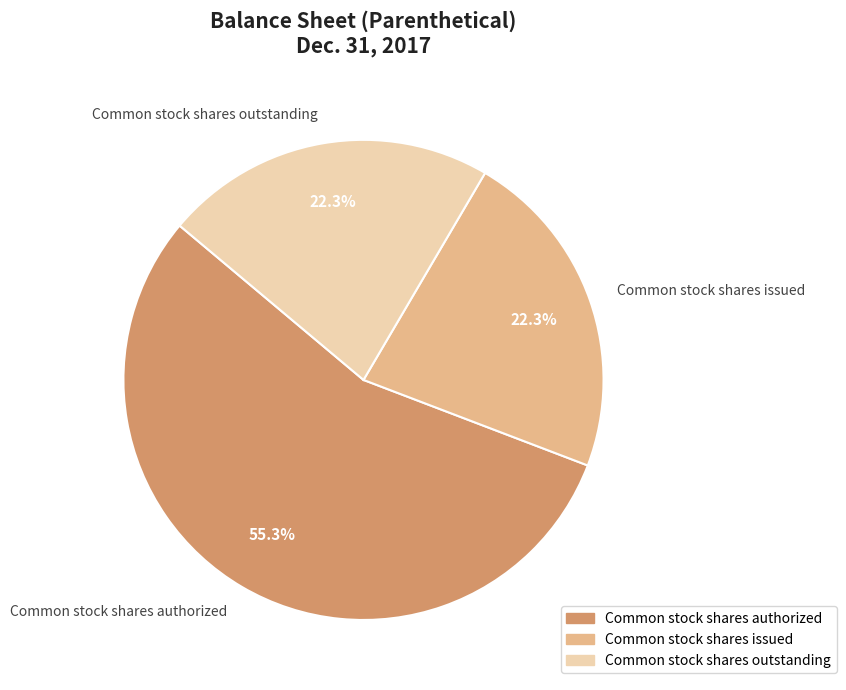

What is the largest slice in the pie chart?

Common stock shares authorized